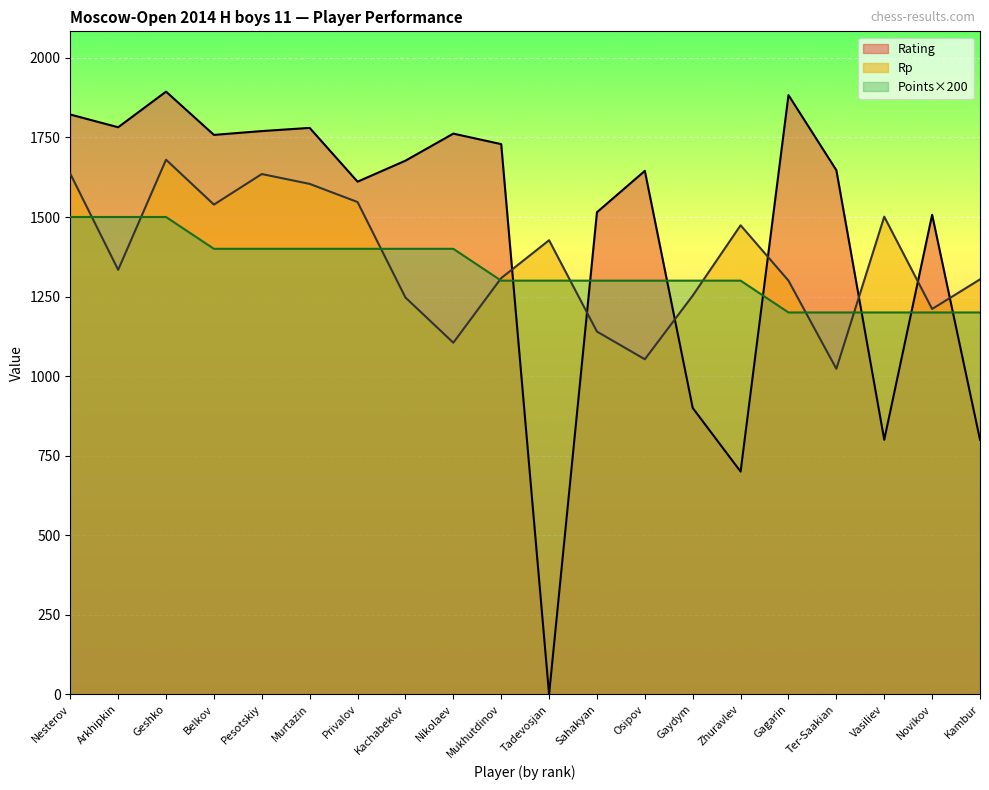

Which series changed the most between Nesterov and Sahakyan?

Rp